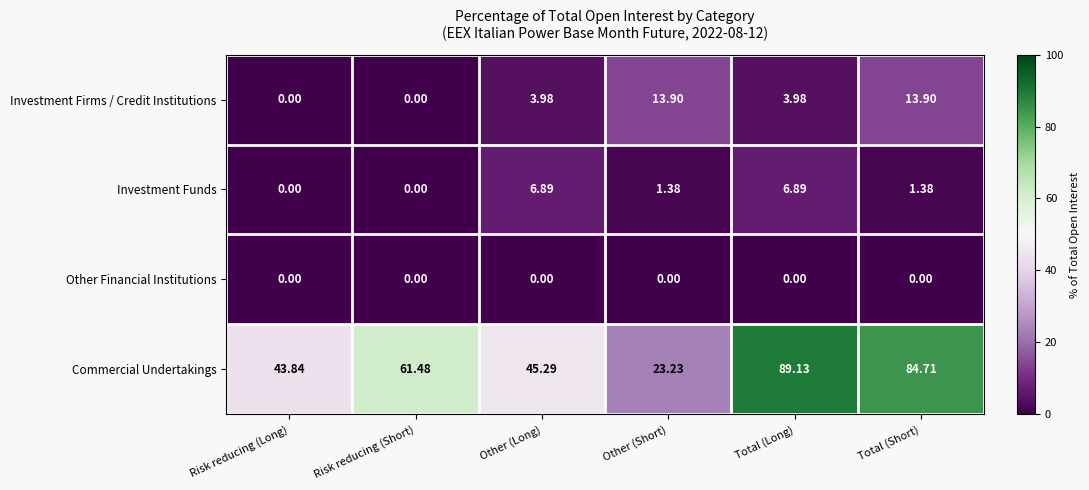

How many distinct data groups are displayed?

4